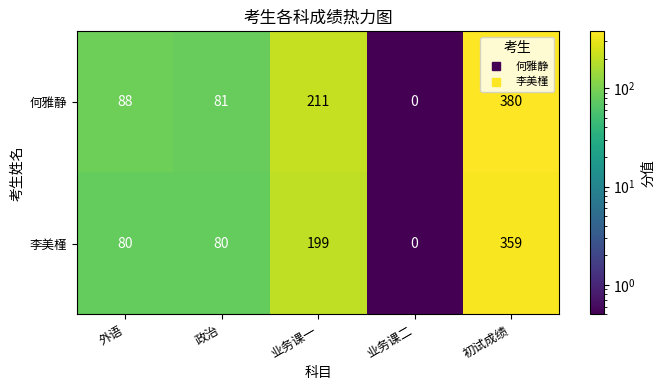

Which series has the largest total across all categories?

何雅静